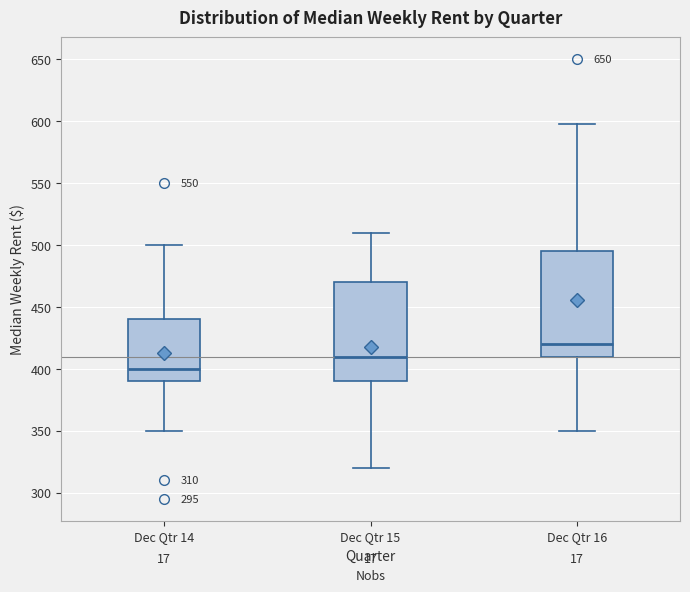

Which box's median line is the lowest?

Dec Qtr 14